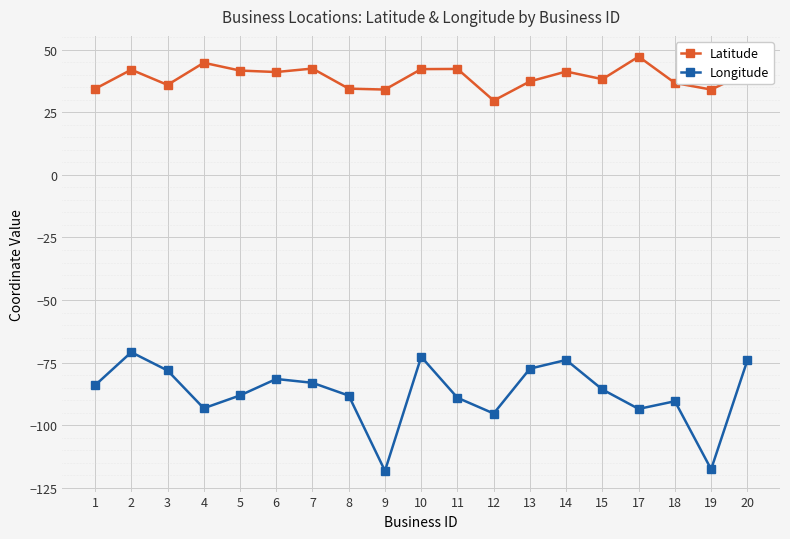

How many lines are shown in the chart?

2